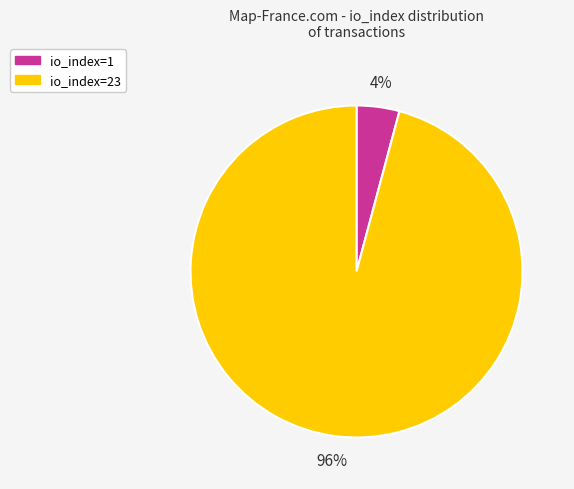

What is the majority slice?

io_index=23